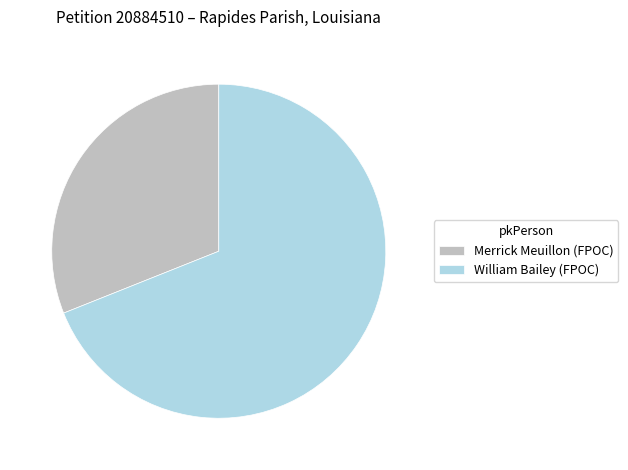

Rank the categories by value from lowest to highest.

Merrick Meuillon (FPOC), William Bailey (FPOC)